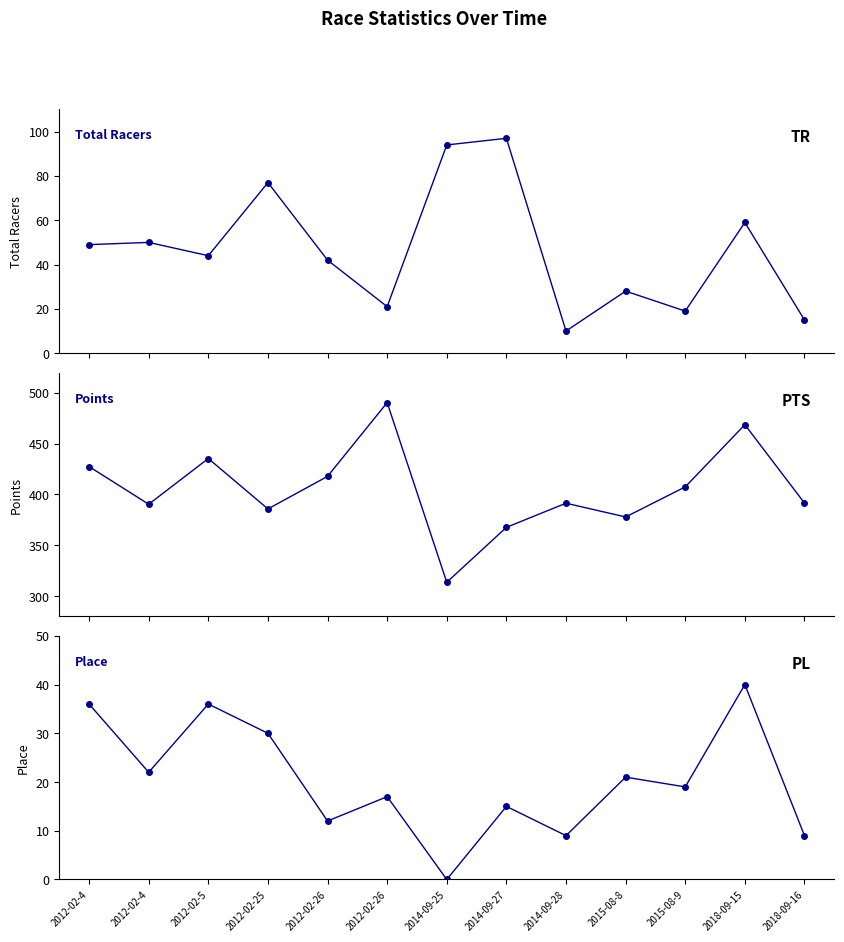

Rank the series by their maximum value, from highest to lowest.

Points, Total Racers, Place